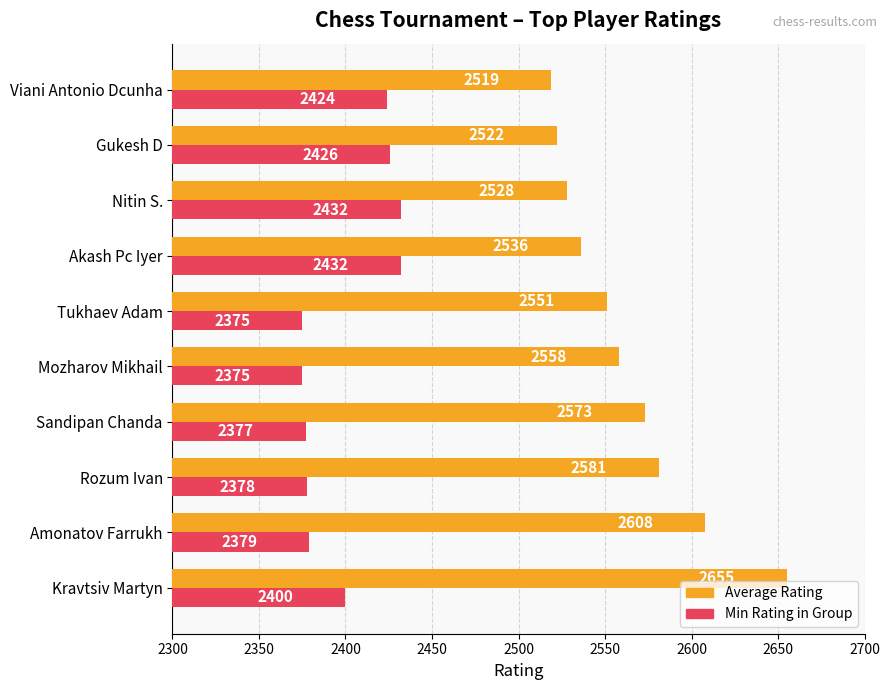

What is the sum of all Min Rating in Group values?

23998